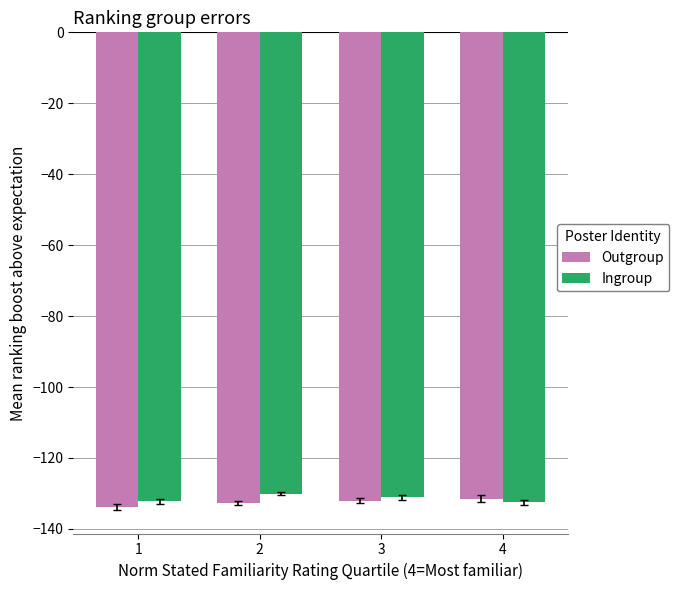

Is the value of Outgroup at 1 greater than the value of Ingroup at 2?

No